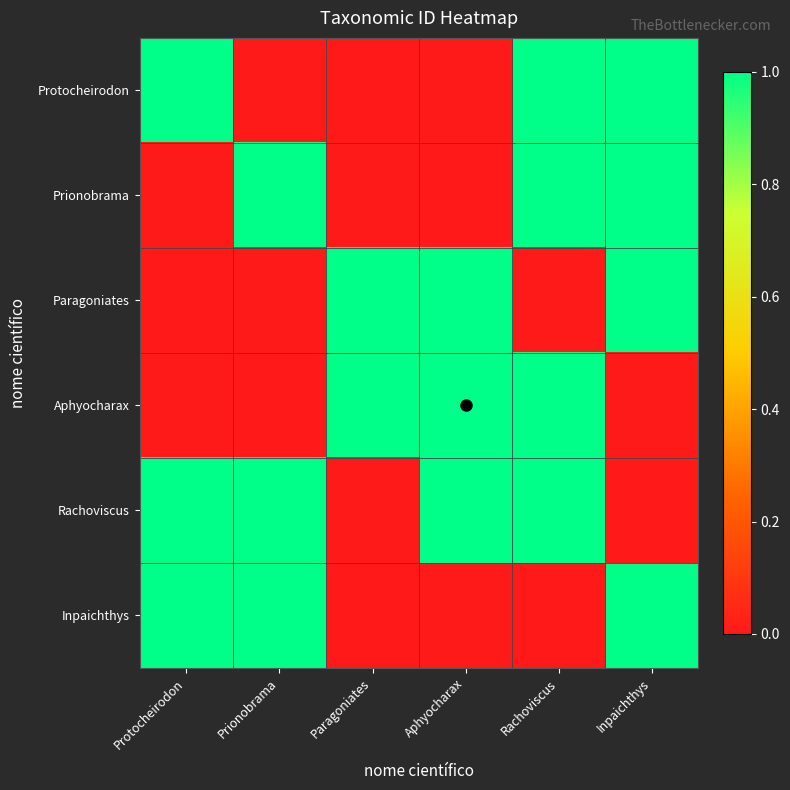

Which series has the largest range (max minus min)?

Protocheirodon